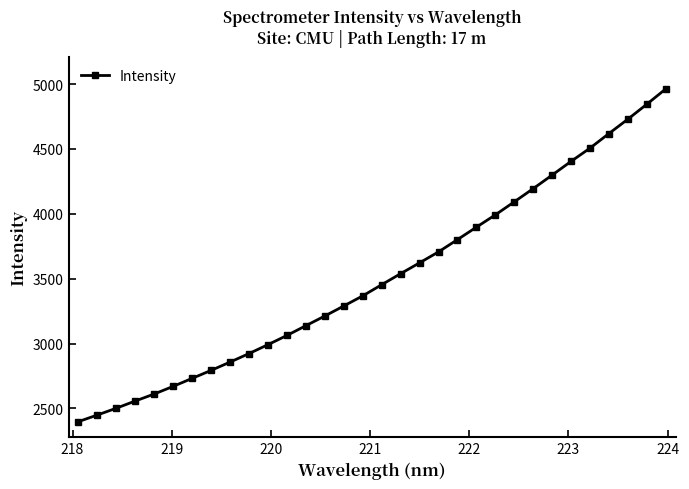

What is the difference between the second highest and minimum values?

2445.5